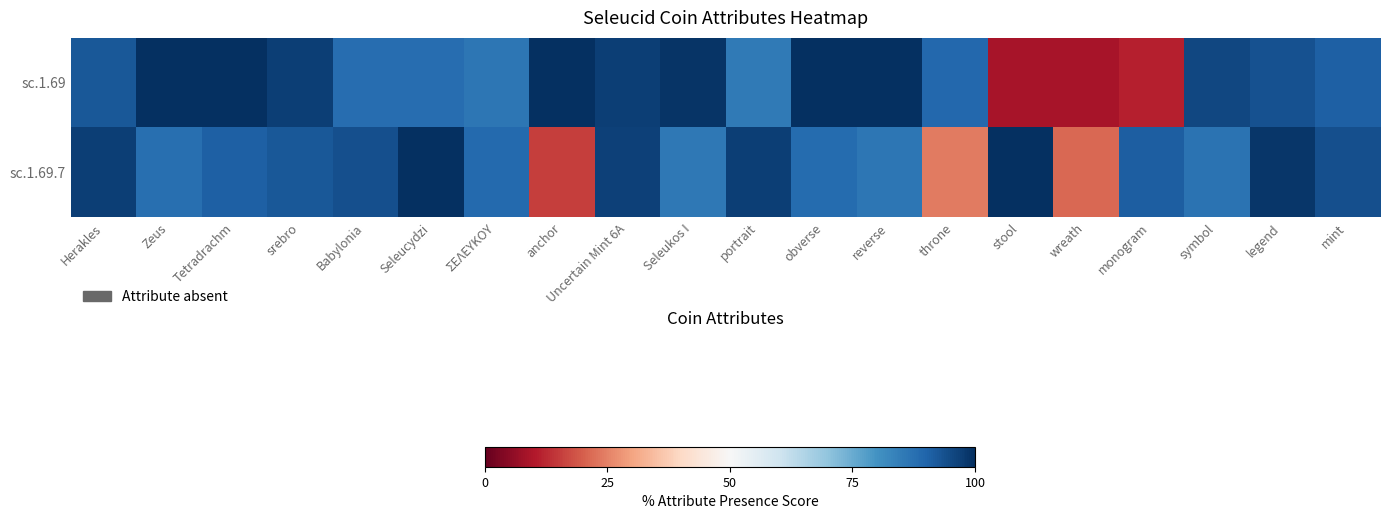

Reading left to right, what are all the values shown in this chart?

sc.1.69: Herakles=92.5	Zeus=100.0	Tetradrachm=99.6	srebro=97.0	Babylonia=88.1	Seleucydzi=88.1	ΣΕΛΕΥΚΟΥ=86.2	anchor=100.0	Uncertain Mint 6A=97.0	Seleukos I=99.2	portrait=85.4	obverse=100.0	reverse=100.0	throne=89.2	stool=8.6	wreath=8.7	monogram=11.1	symbol=95.5	legend=93.6	mint=90.8
sc.1.69.7: Herakles=97.2	Zeus=87.8	Tetradrachm=90.8	srebro=92.3	Babylonia=94.1	Seleucydzi=100.0	ΣΕΛΕΥΚΟΥ=89.0	anchor=15.3	Uncertain Mint 6A=96.8	Seleukos I=85.9	portrait=97.2	obverse=88.4	reverse=86.3	throne=24.0	stool=100.0	wreath=21.2	monogram=91.1	symbol=87.0	legend=98.7	mint=93.8